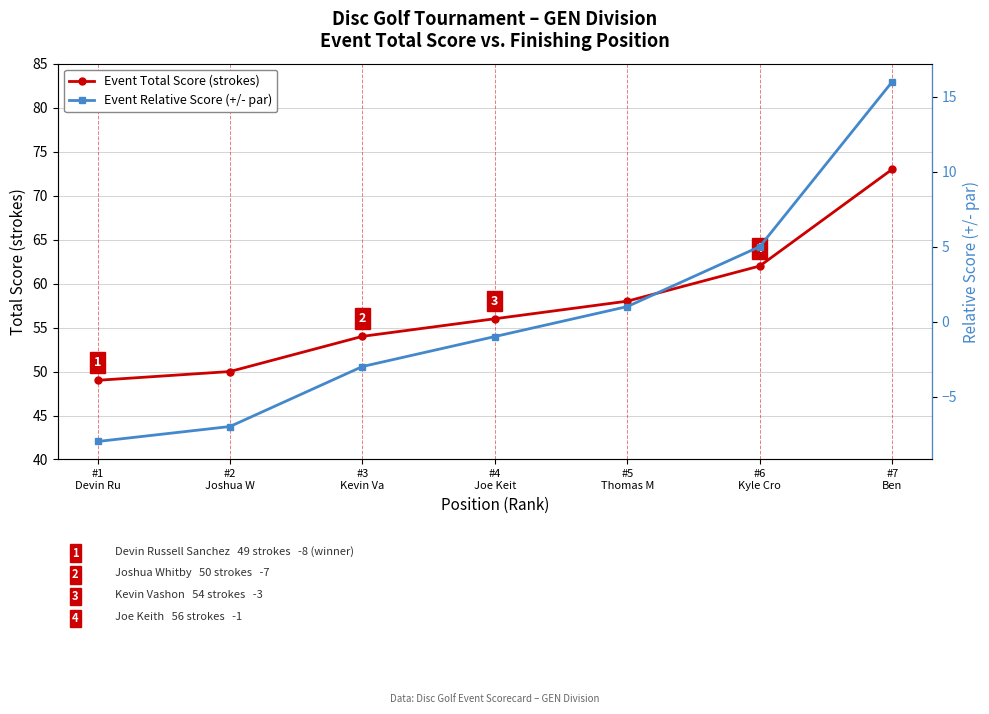

Is it true that Event Relative Score (+/- par) equals 2 at #6
Kyle Cro?

False